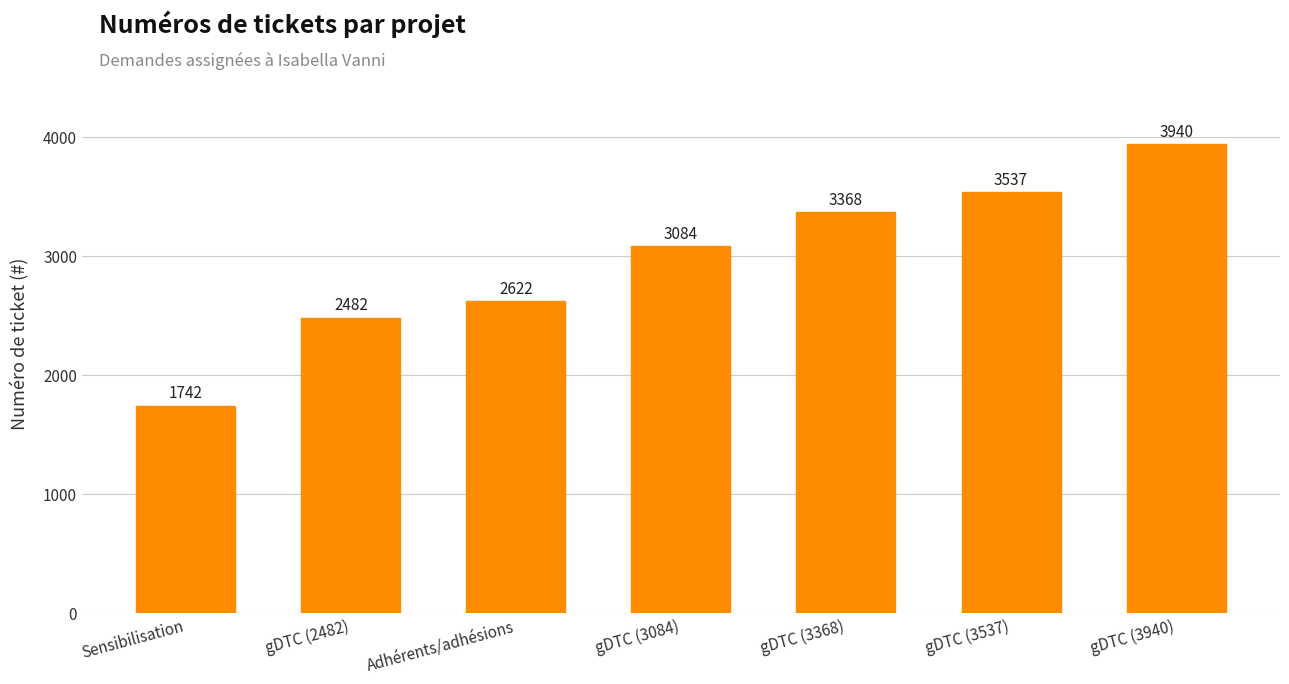

What is the label of the 4th bar from the left?

gDTC (3084)